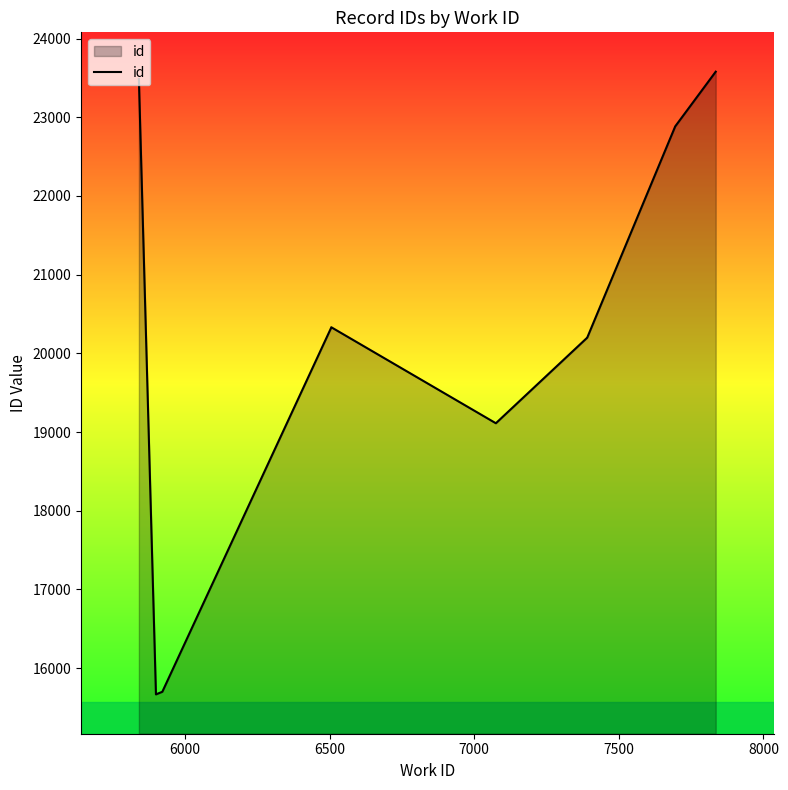

How many lines are shown in the chart?

1